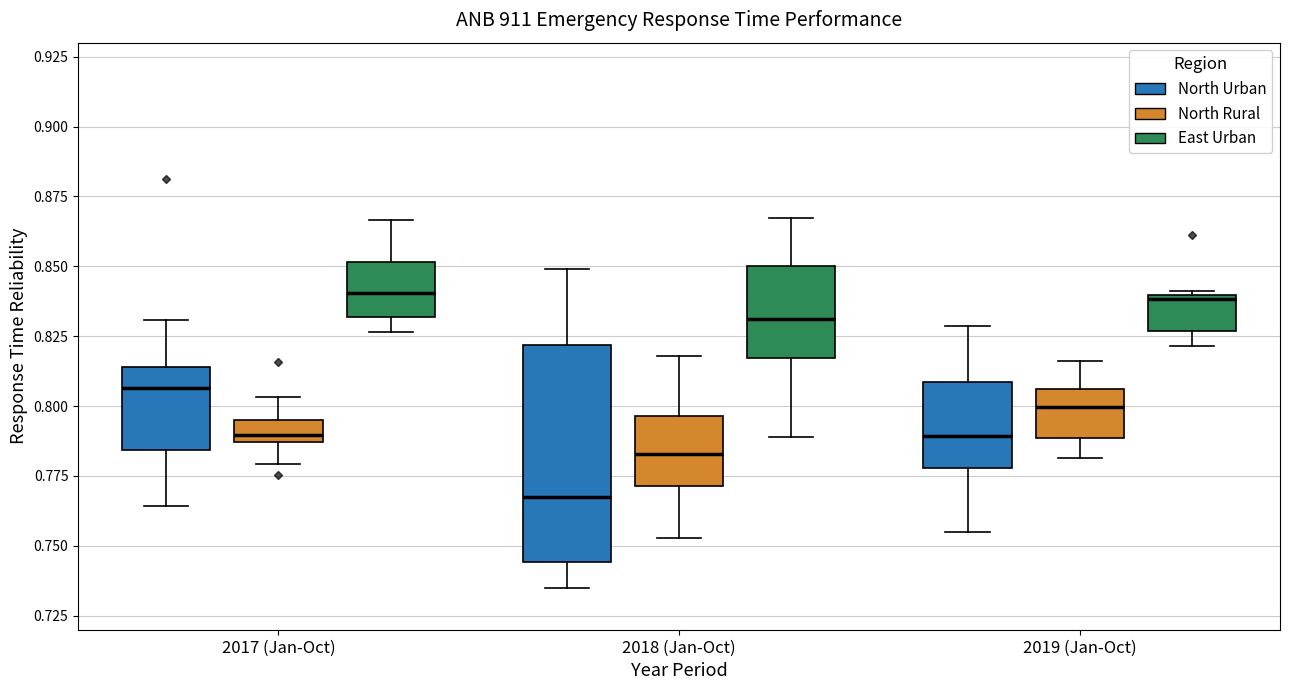

Reading left to right, read every box against the y-axis: the position of its median line, the range the box covers, and the ends of its whiskers. The values are not printed on the chart, so give them approximately, as read against the axis.

2017 (Jan-Oct) (North Urban): median 0.805, box 0.785 to 0.815, whiskers 0.765 to 0.830
2017 (Jan-Oct) (North Rural): median 0.790, box 0.785 to 0.795, whiskers 0.780 to 0.805
2017 (Jan-Oct) (East Urban): median 0.840, box 0.830 to 0.850, whiskers 0.825 to 0.865
2018 (Jan-Oct) (North Urban): median 0.765, box 0.745 to 0.820, whiskers 0.735 to 0.850
2018 (Jan-Oct) (North Rural): median 0.785, box 0.770 to 0.795, whiskers 0.755 to 0.820
2018 (Jan-Oct) (East Urban): median 0.830, box 0.815 to 0.850, whiskers 0.790 to 0.865
2019 (Jan-Oct) (North Urban): median 0.790, box 0.780 to 0.810, whiskers 0.755 to 0.830
2019 (Jan-Oct) (North Rural): median 0.800, box 0.790 to 0.805, whiskers 0.780 to 0.815
2019 (Jan-Oct) (East Urban): median 0.840, box 0.825 to 0.840, whiskers 0.820 to 0.840